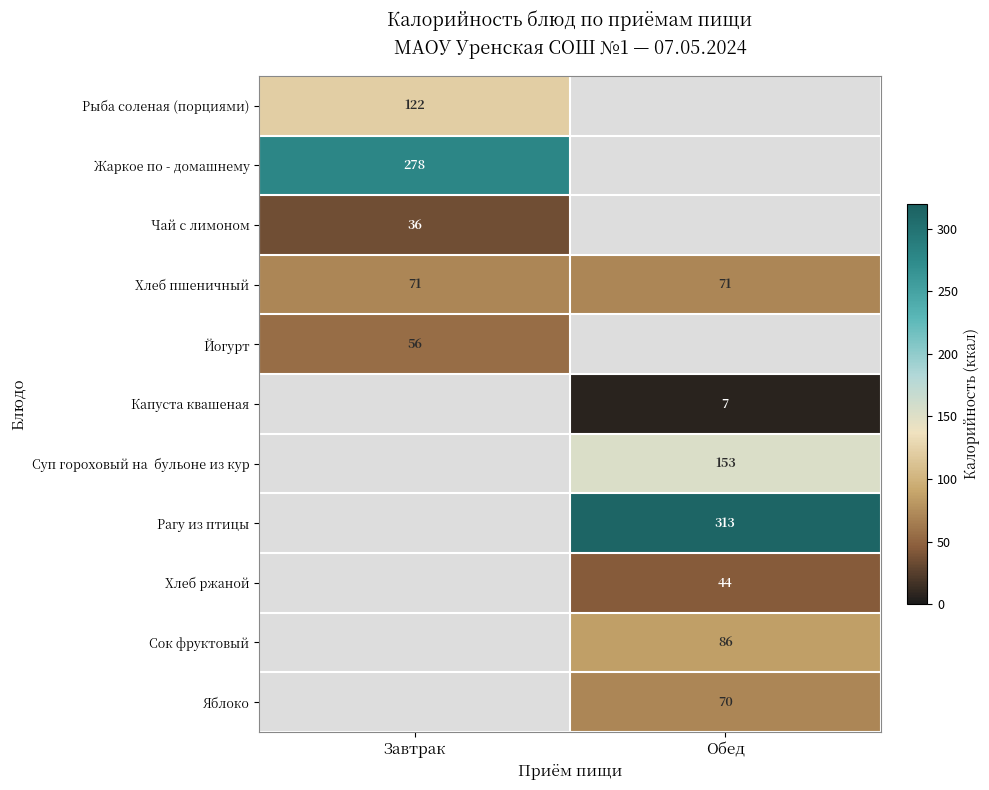

True or false: Яблоко has a value of 70 at Обед.

True